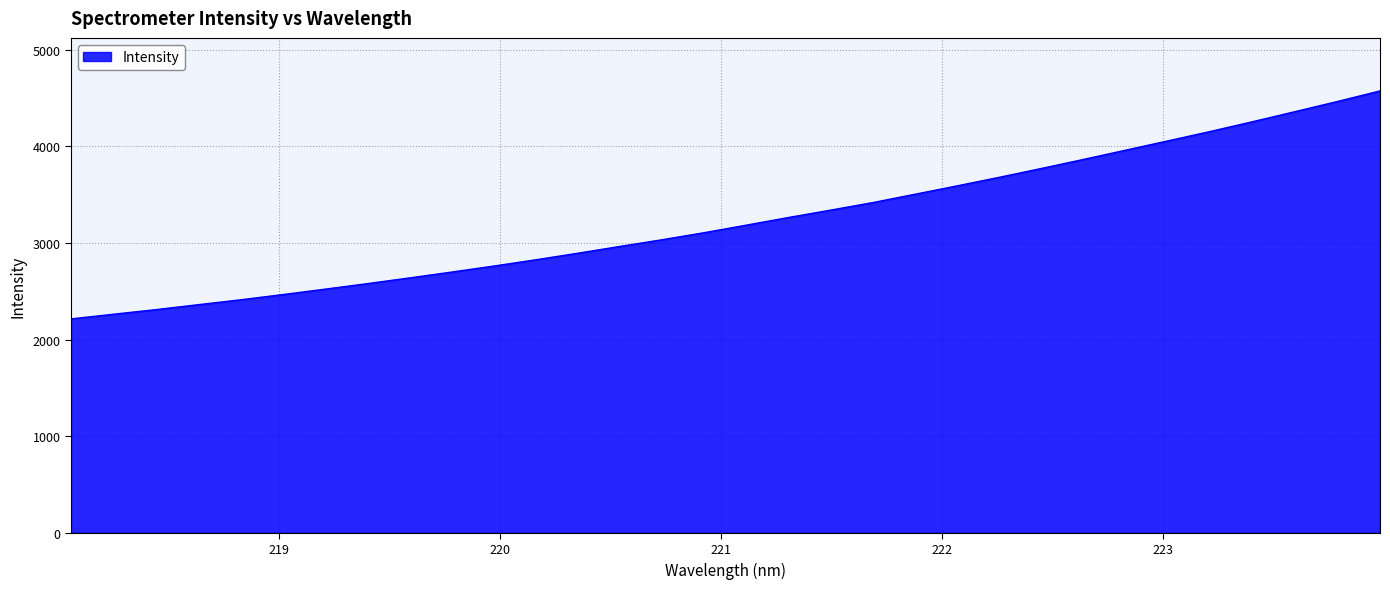

How many lines are shown in the chart?

1